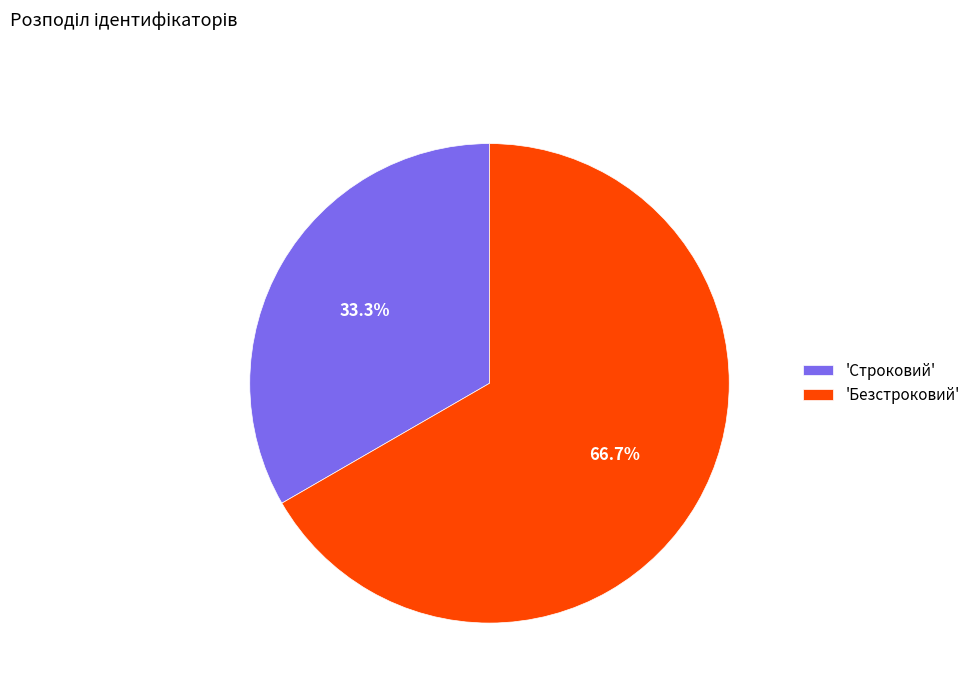

How many slices are in this pie chart?

2